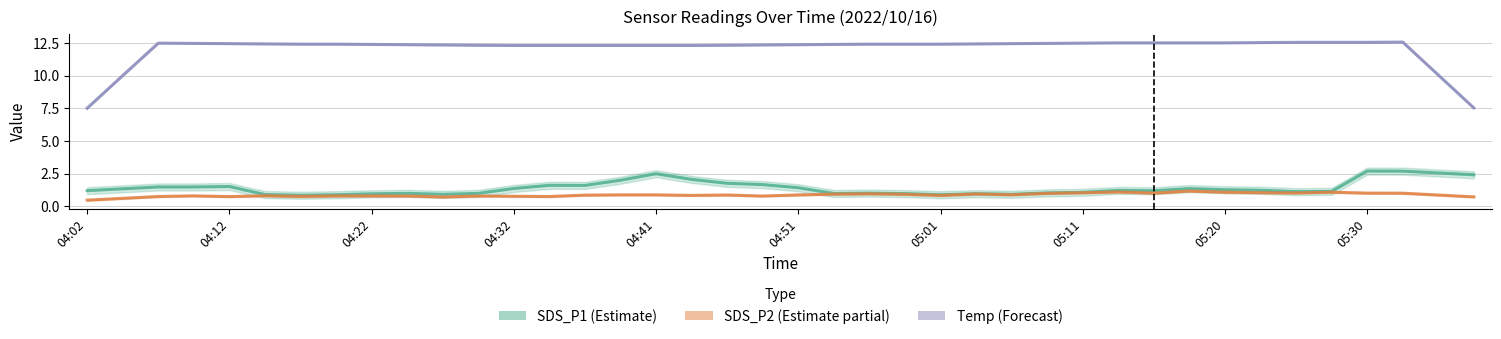

True or false: Temp has a value of 12.3 at 15.

True